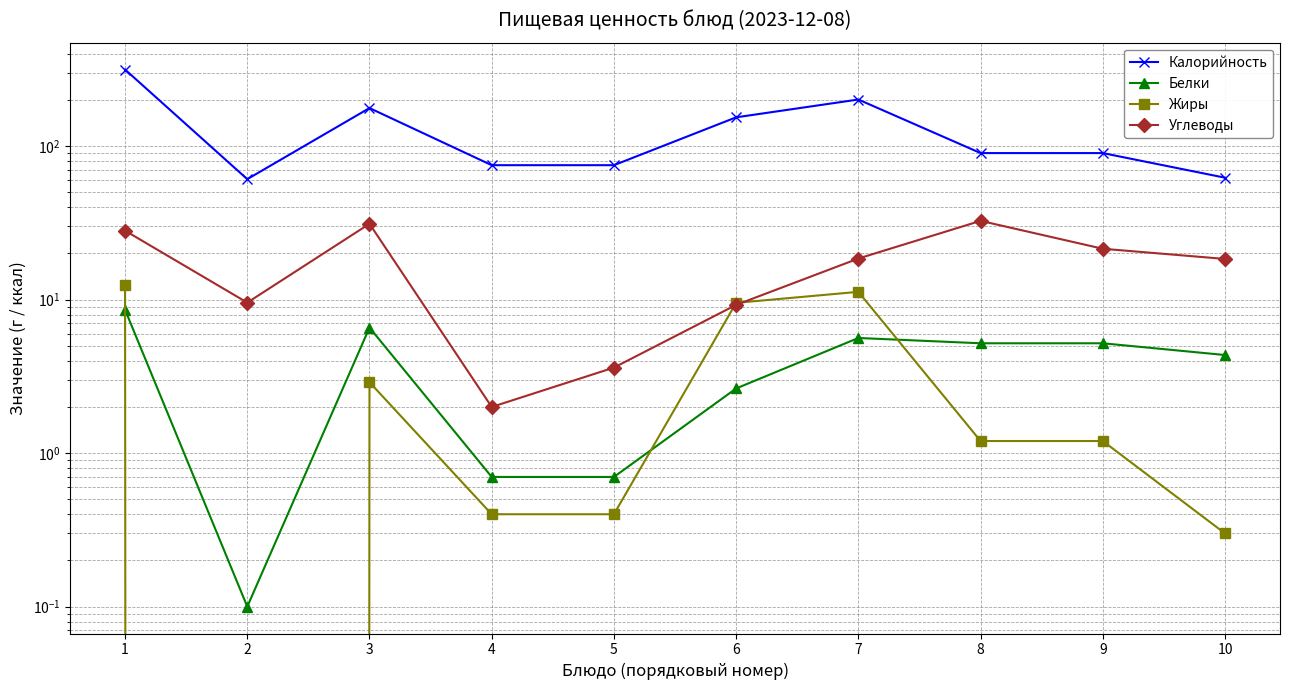

True or false: Углеводы has a value of 31.2 at 3.

True